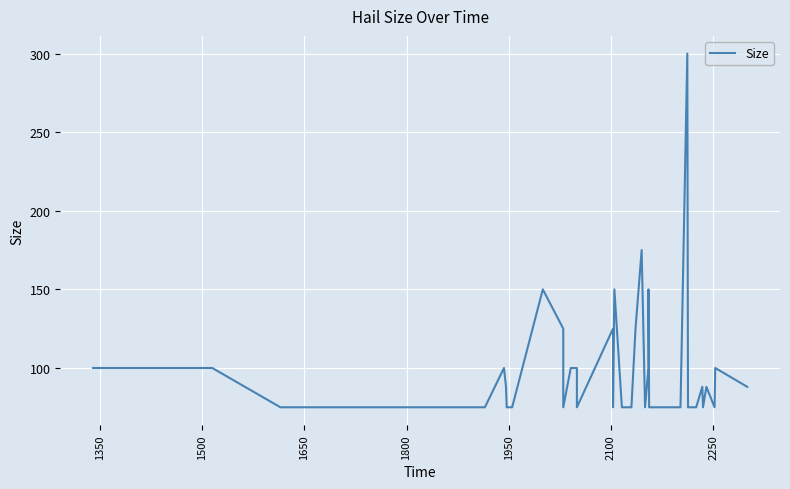

Which label corresponds to the smallest value in the chart?

1650